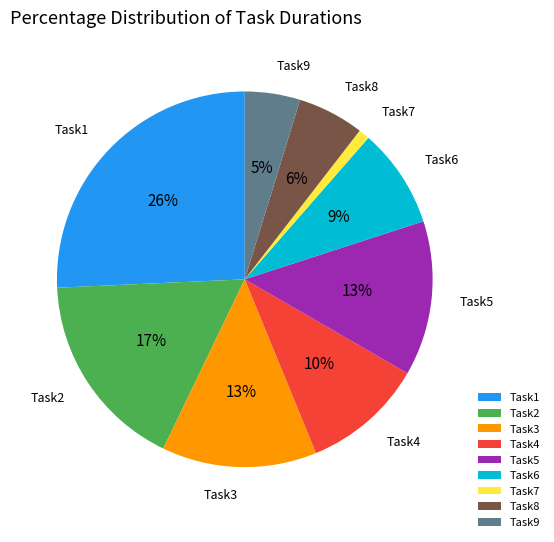

Which slice is the largest?

Task1